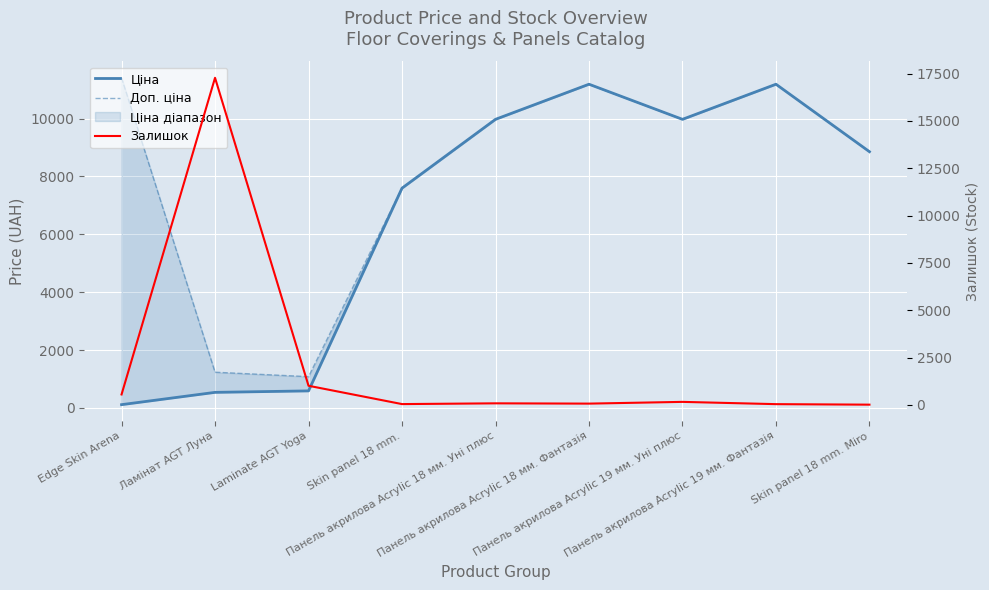

What position from the right is Панель акрилова Acrylic 18 мм. Фантазія?

4